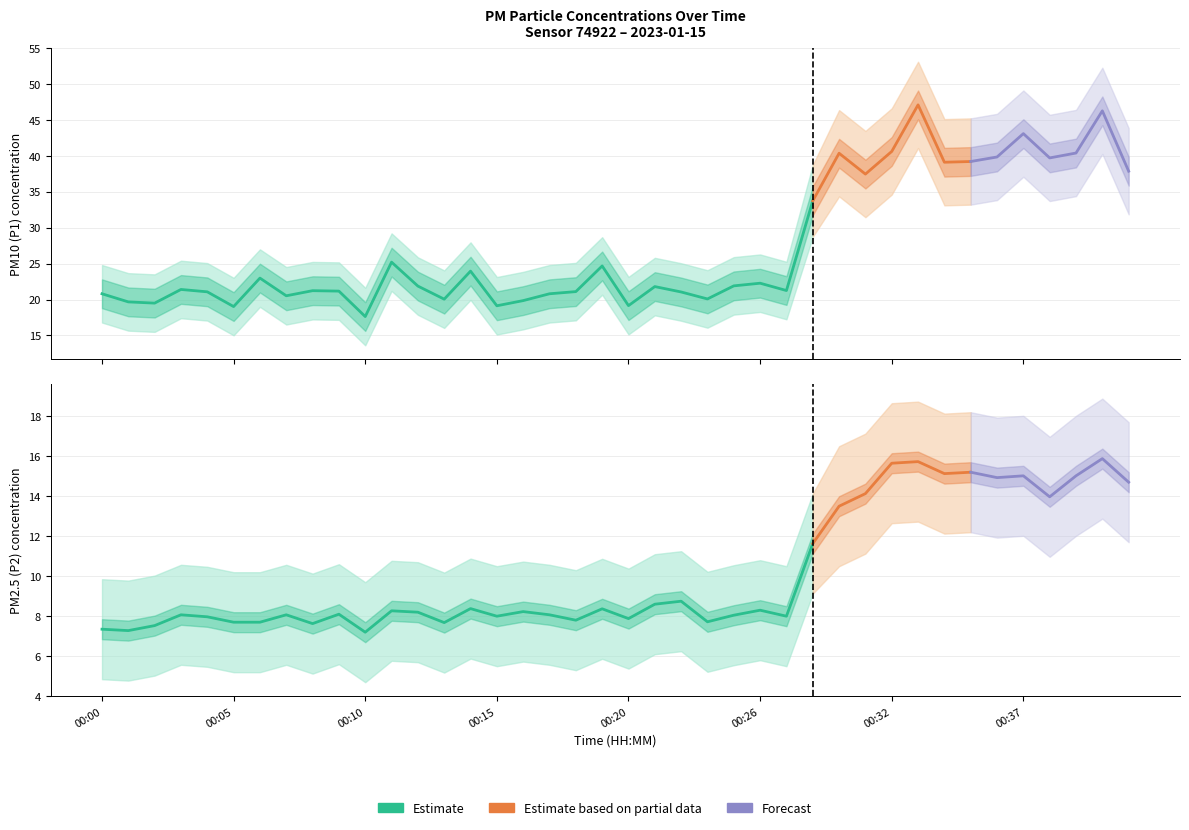

True or false: P1_upper and P1 intersect in this chart.

False